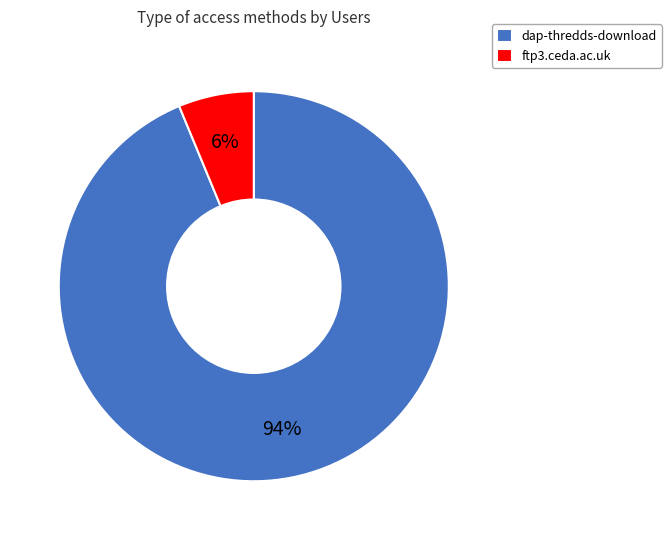

To the nearest percent, what is the average slice percentage?

50%